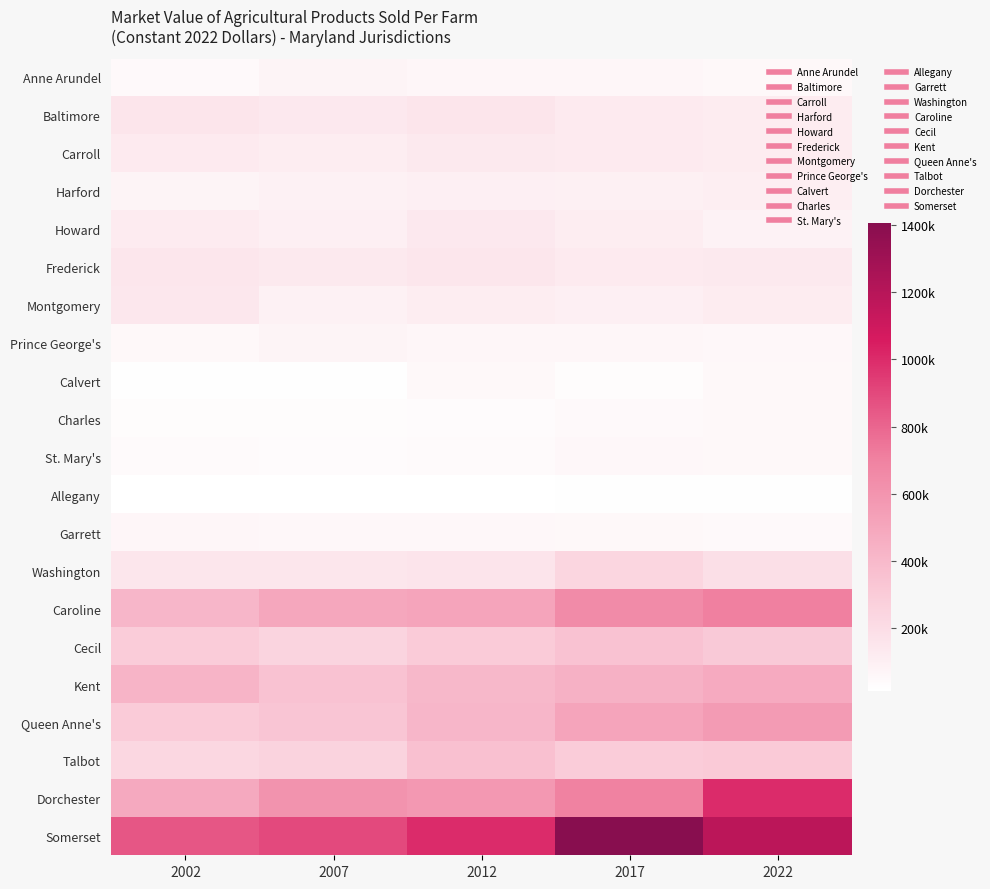

At how many categories does at least one series exceed 1315785?

1